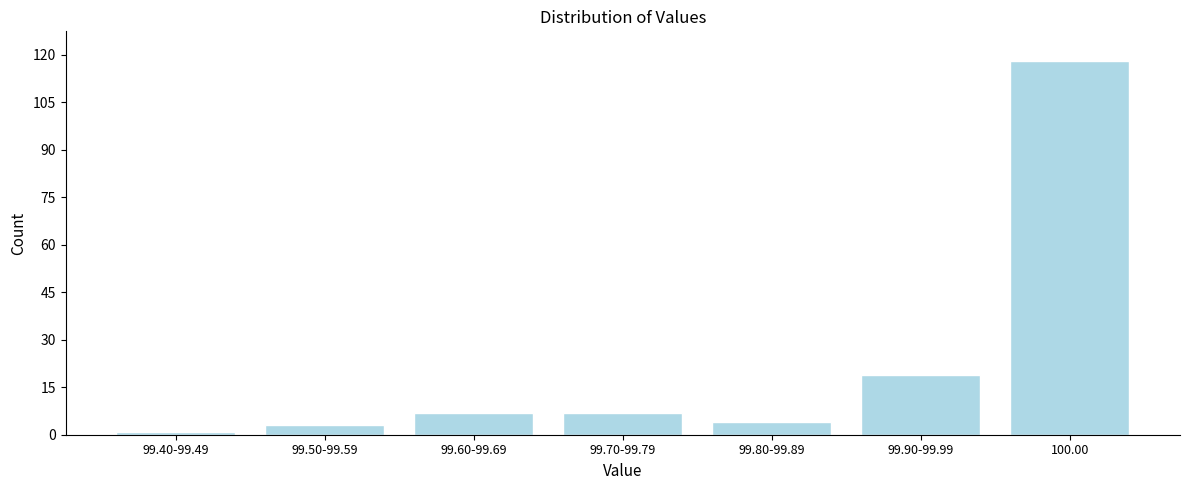

Reading left to right, transcribe all the data shown in this chart.

99.40-99.49=1	99.50-99.59=3	99.60-99.69=7	99.70-99.79=7	99.80-99.89=4	99.90-99.99=19	100.00=118